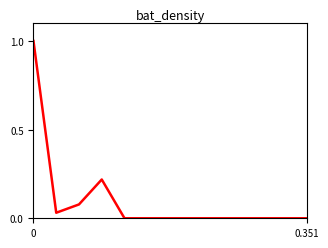

What is the difference between the maximum and minimum values?

1.0